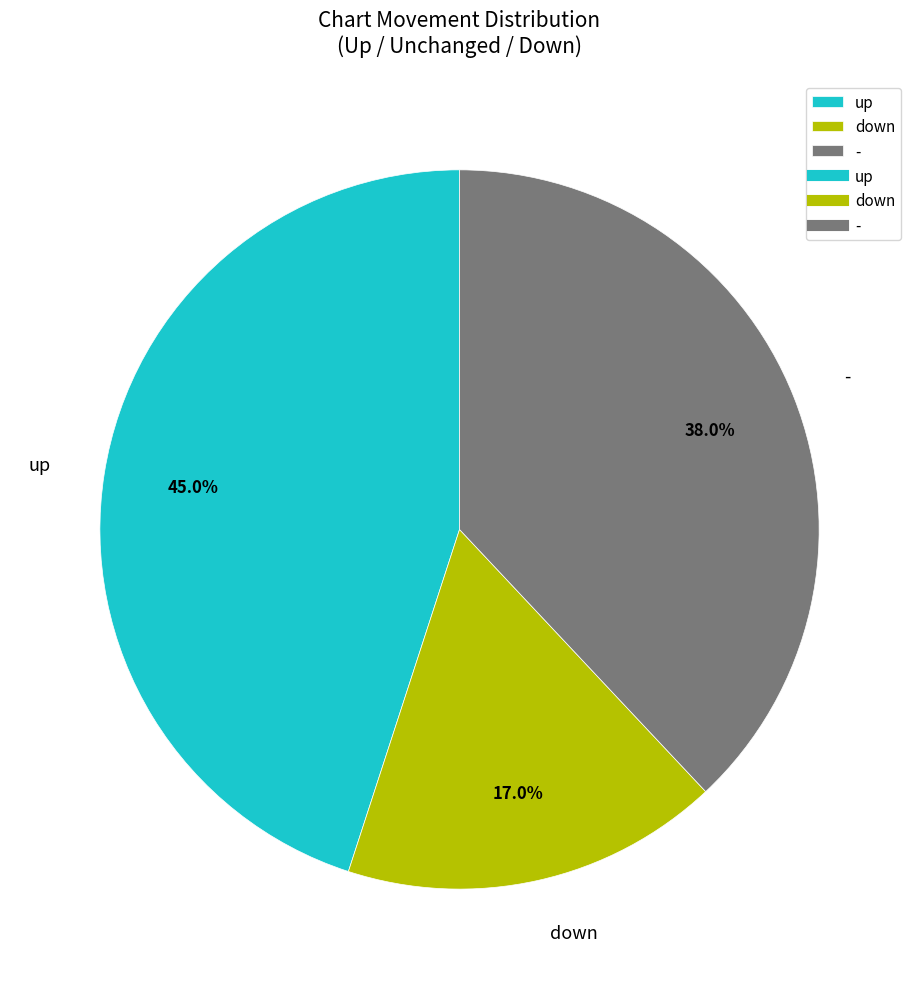

What is the smallest slice in the pie chart?

down